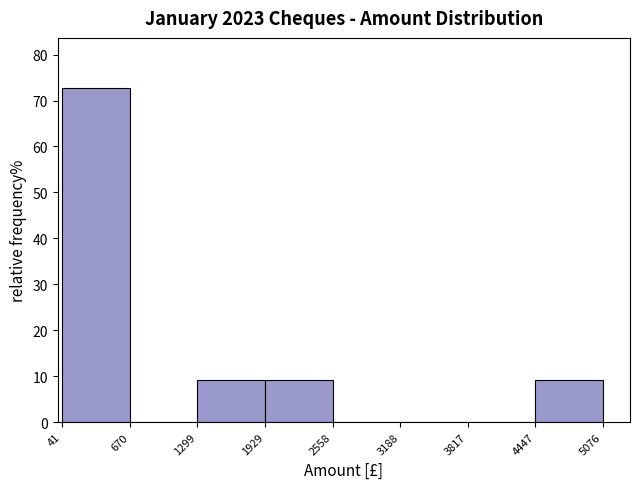

Reading left to right, list every bar in this chart as the range it spans on the x-axis followed by its height. The values are not printed on the chart, so give them approximately, as read against the axis.

41 to 670: 73
670 to 1299: 0
1299 to 1929: 9
1929 to 2558: 9
2558 to 3188: 0
3188 to 3817: 0
3817 to 4447: 0
4447 to 5076: 9